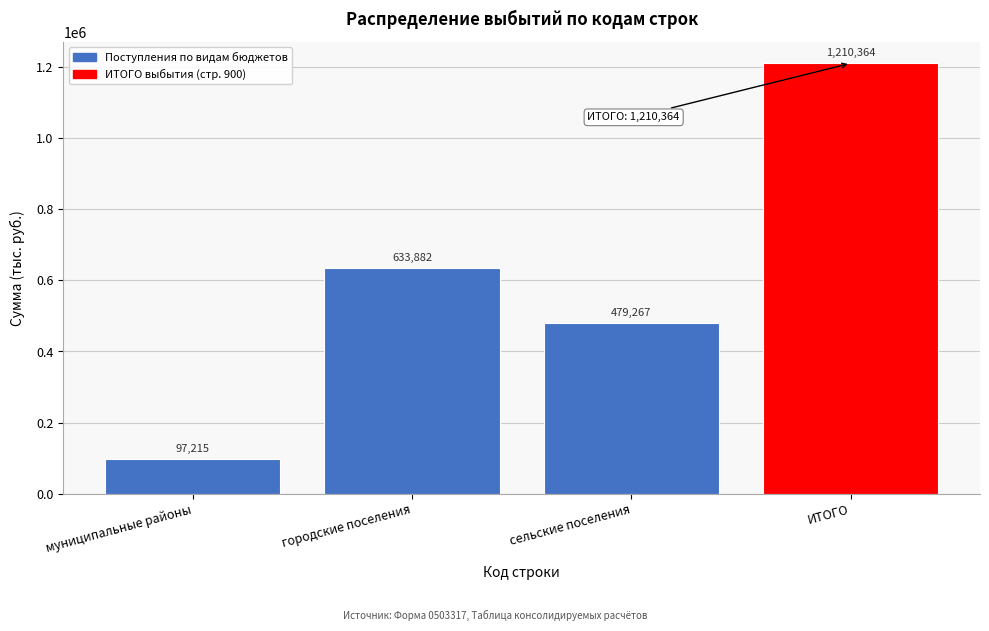

Reading left to right, transcribe all the data shown in this chart.

97215	633882	479267	1210364